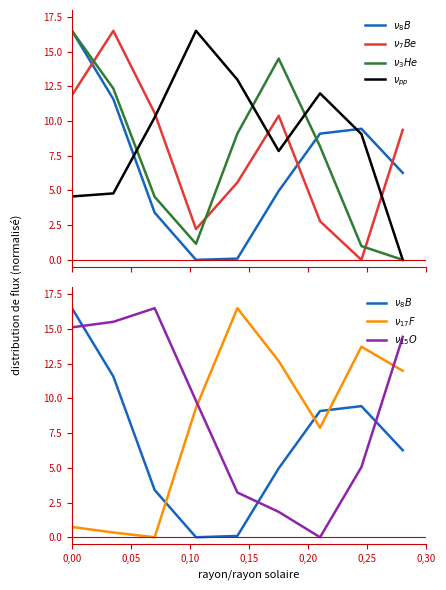

At which category is the sum across all series the highest?

0,00